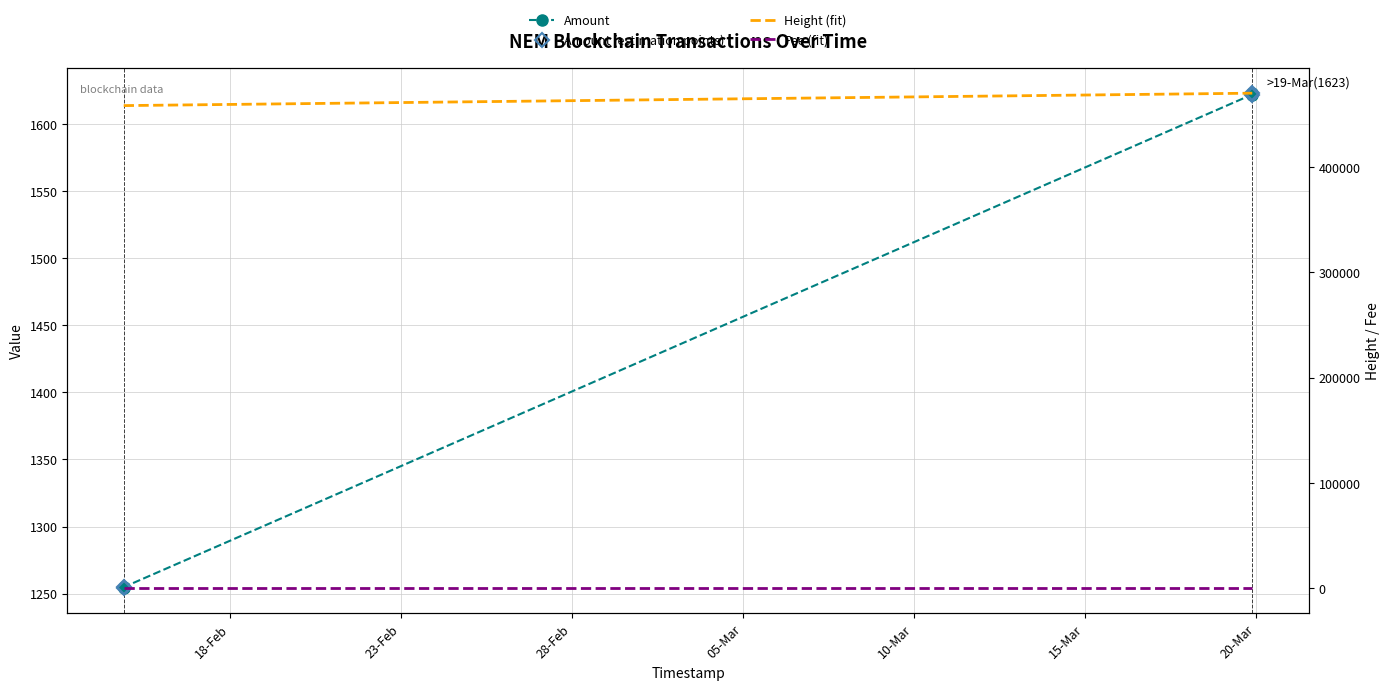

How many values in the Height (fit) series are below 470353?

2